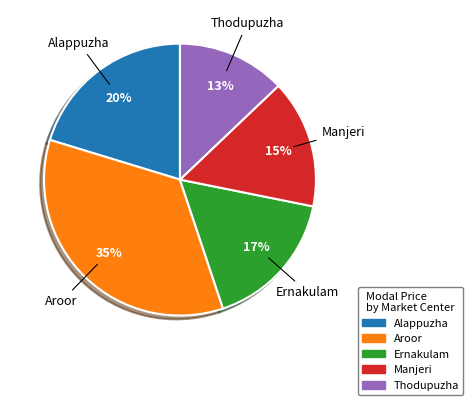

What is the largest slice in the pie chart?

Aroor